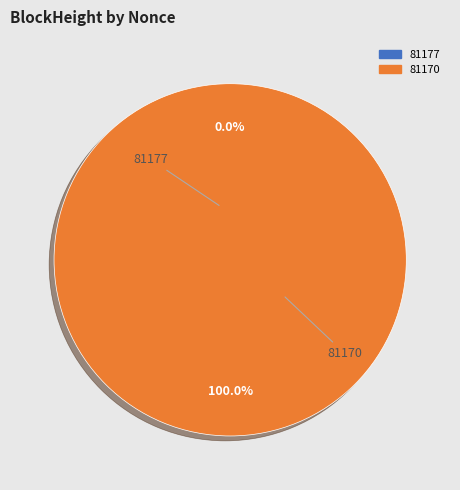

Is it true that 81170 is 89% of the pie?

False